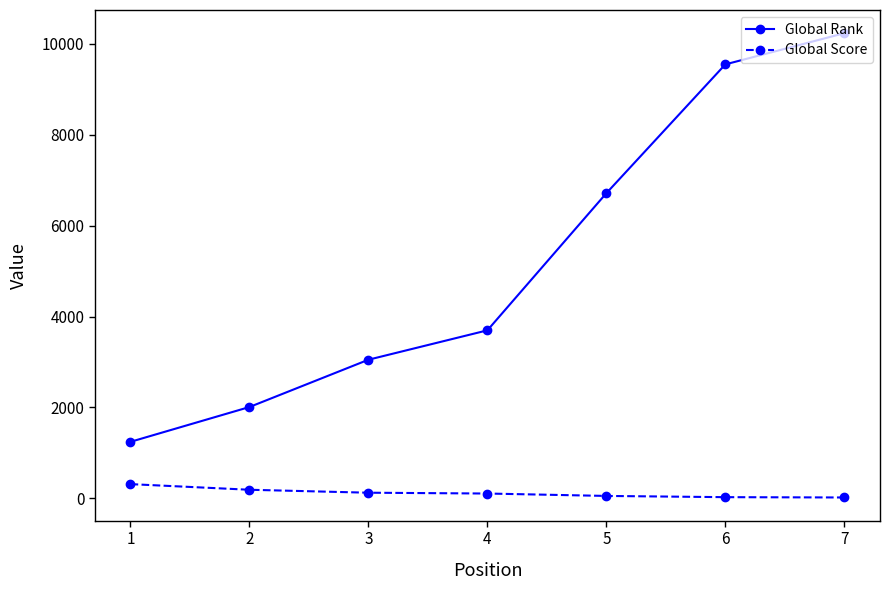

How many lines are shown in the chart?

2